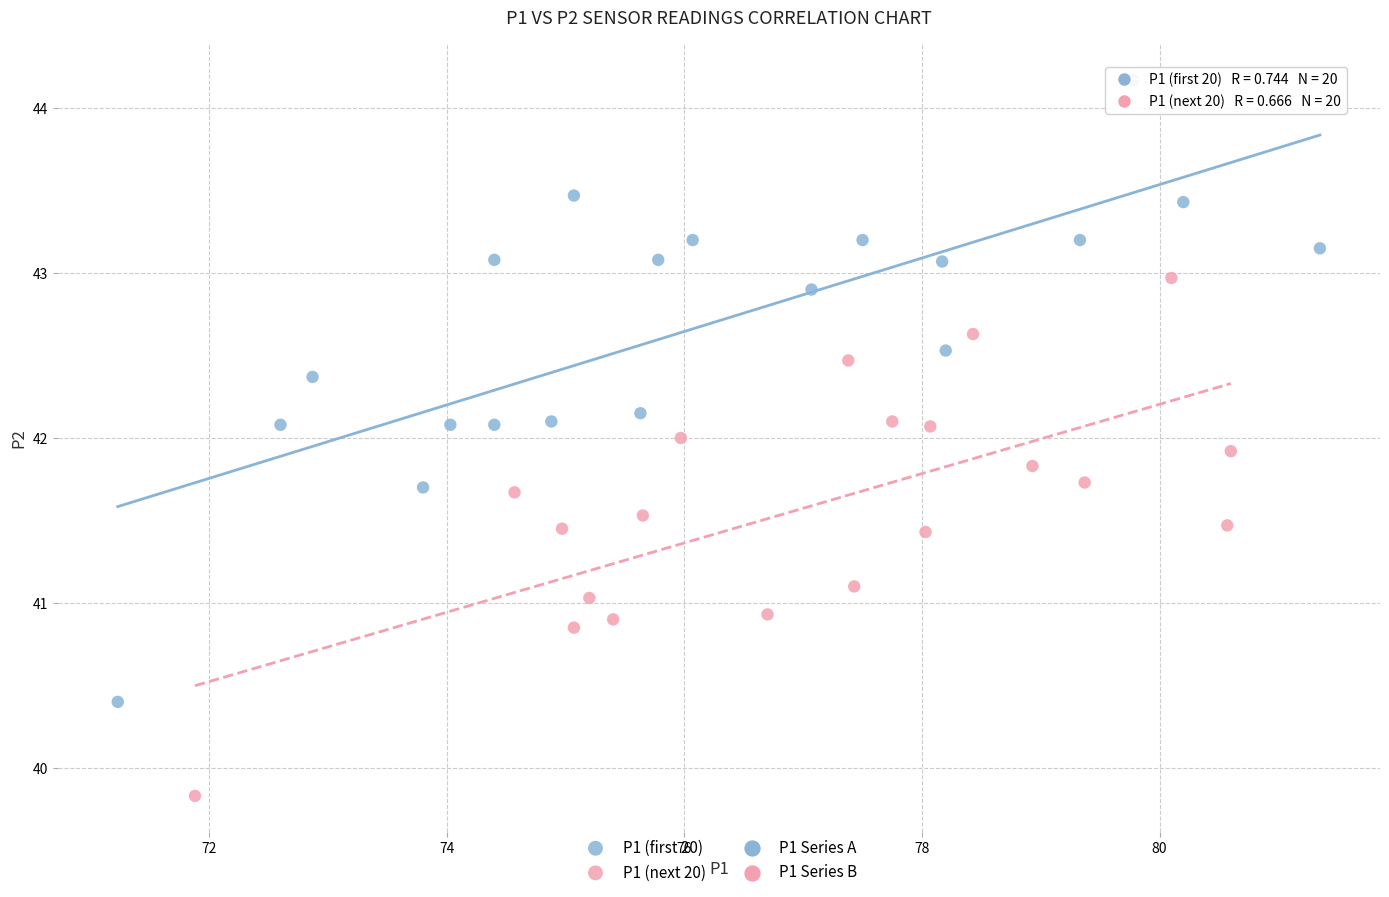

Which series has the widest spread of Y values?

P1 (first 20)